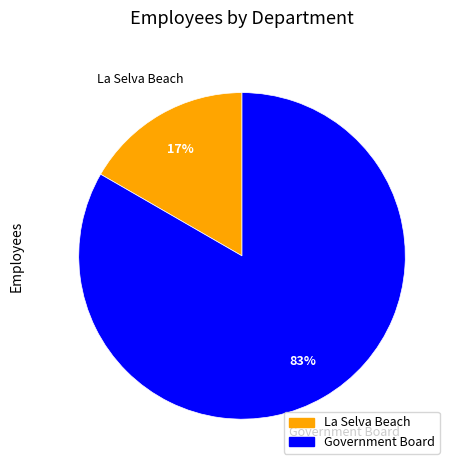

Between Government Board and La Selva Beach, which is larger?

Government Board